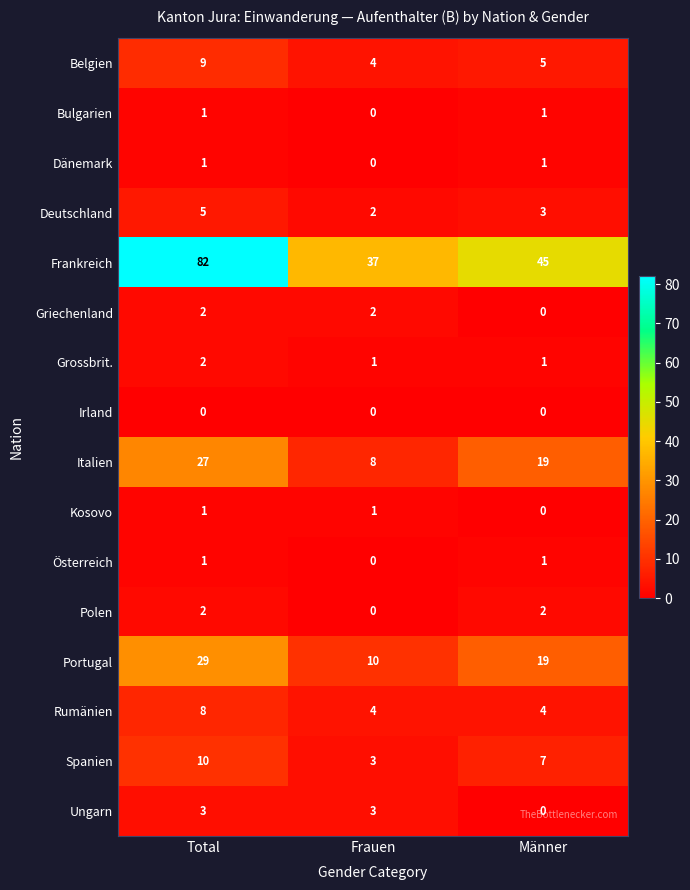

What is the greatest value displayed?

82